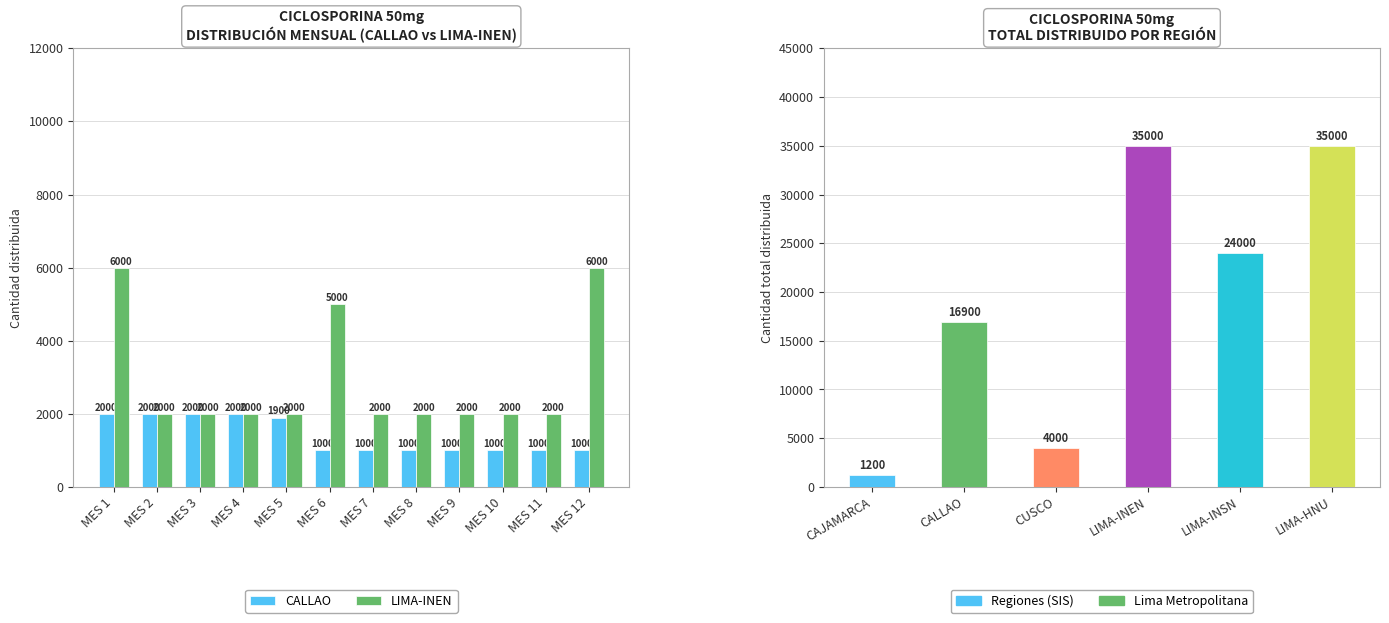

At which category is the sum across all series the highest?

MES 1